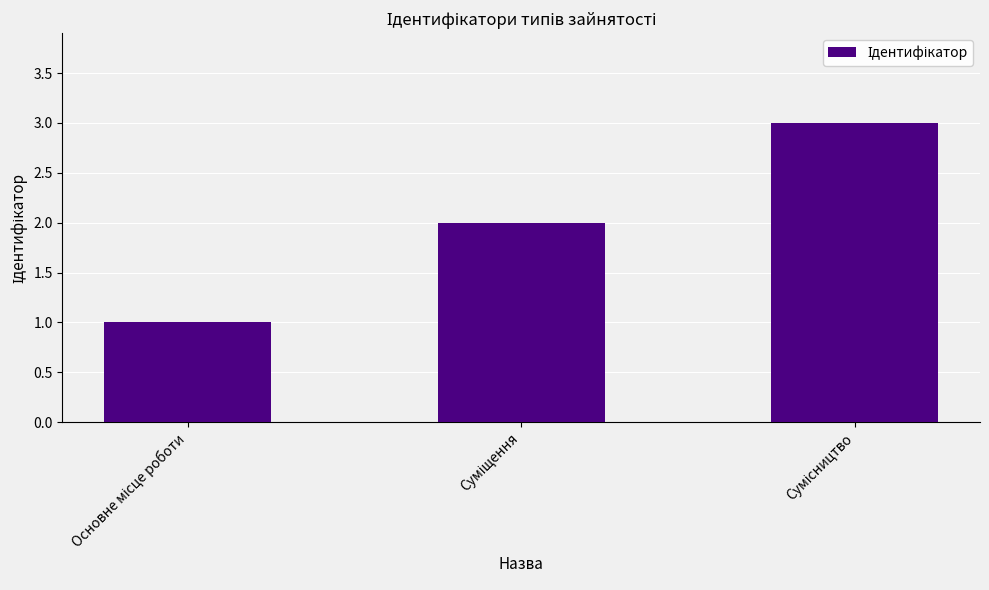

What is the sum of all values?

6